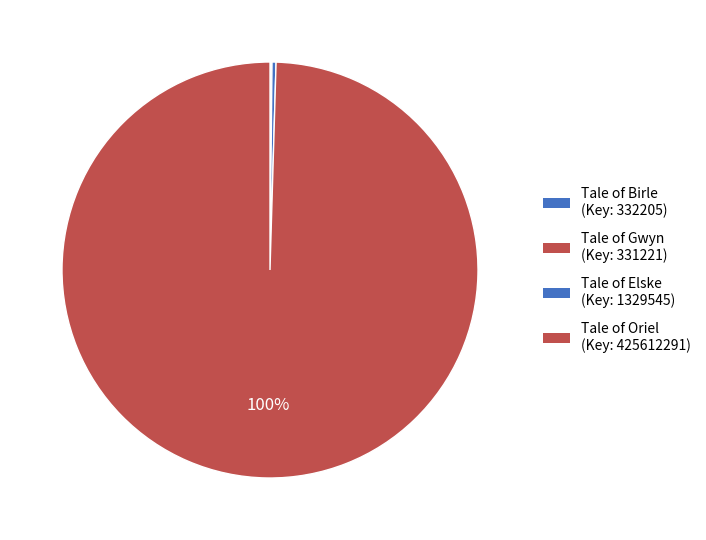

Is there any slice that represents more than half of the pie?

Yes